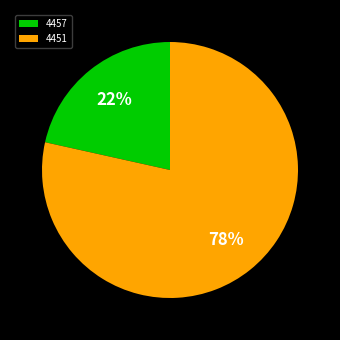

How many slices are in this pie chart?

2